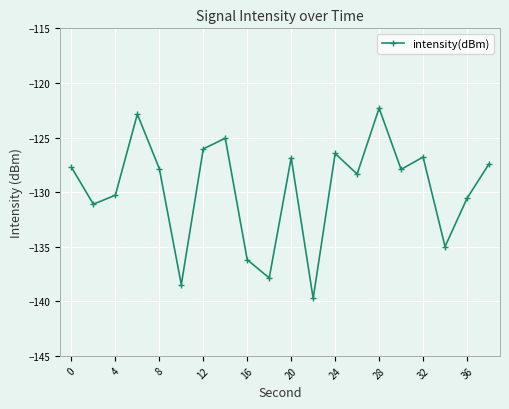

What is the sum of all values?

-2594.9